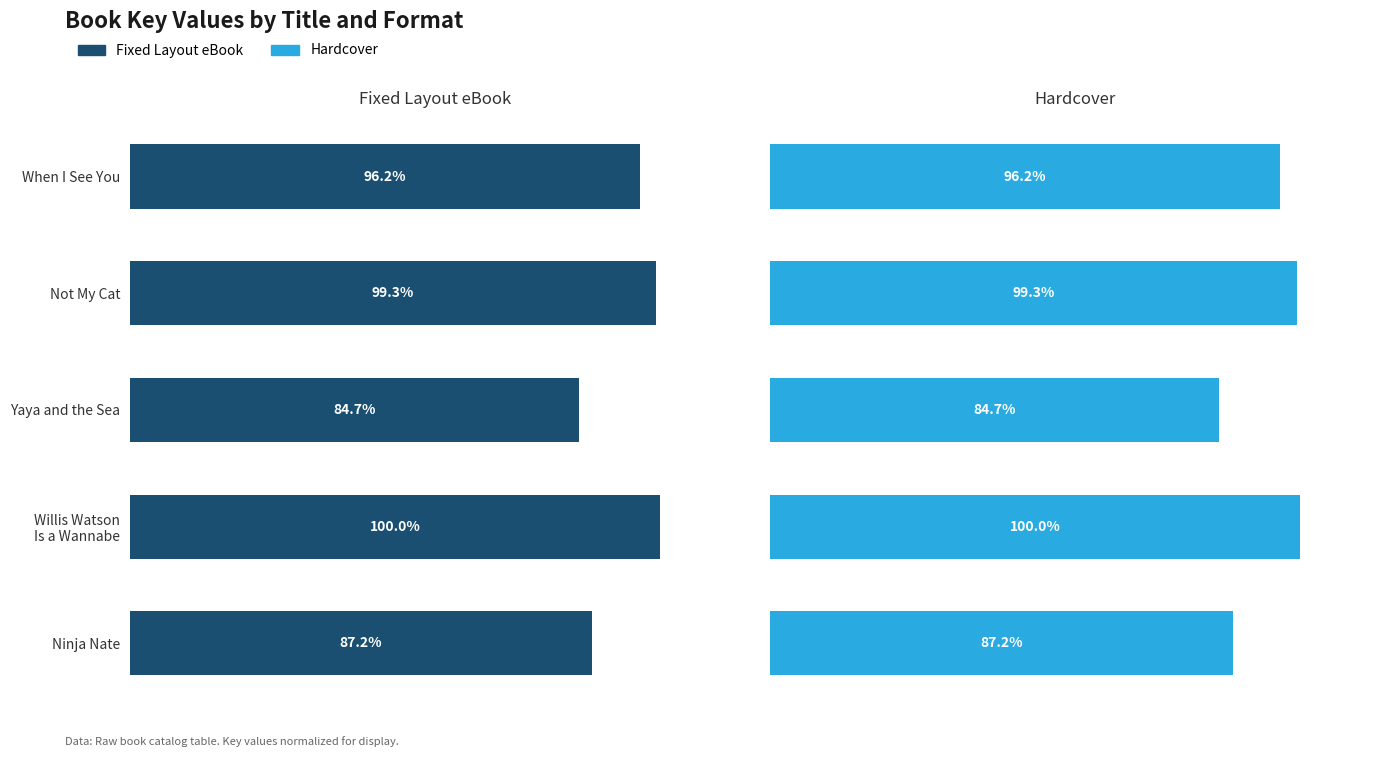

What is the difference between the second highest and second lowest values in the Hardcover series?

12.1